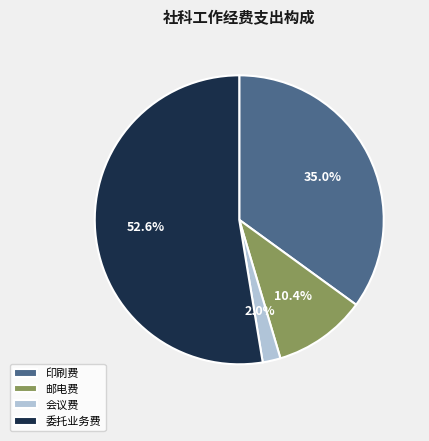

How much of the chart is everything except 印刷费?

65.0%